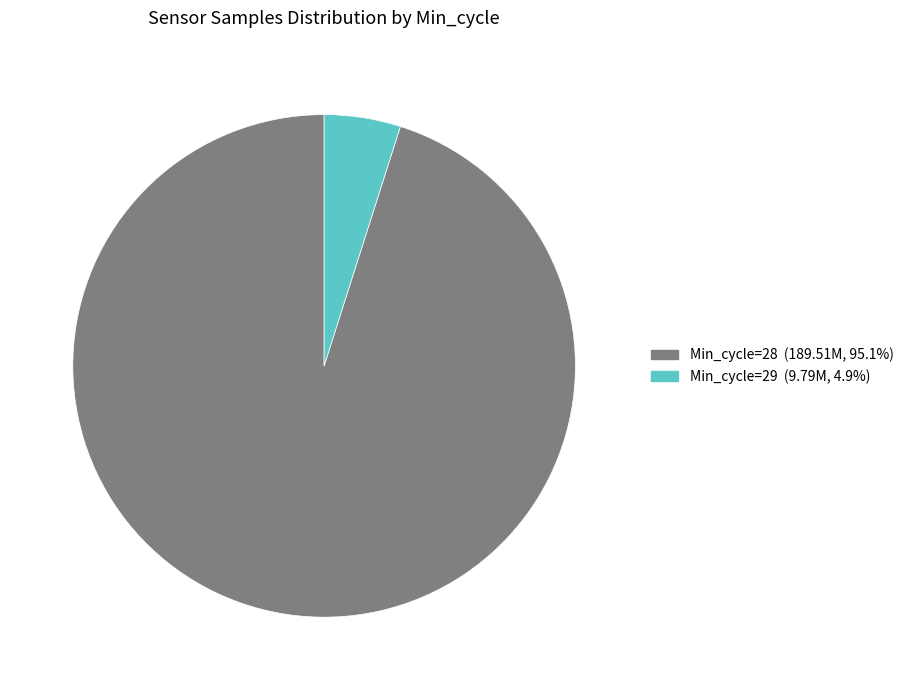

What is the ratio of the value at Min_cycle=28 (189.51M, 95.1%) to the value at Min_cycle=29 (9.79M, 4.9%)?

19.4